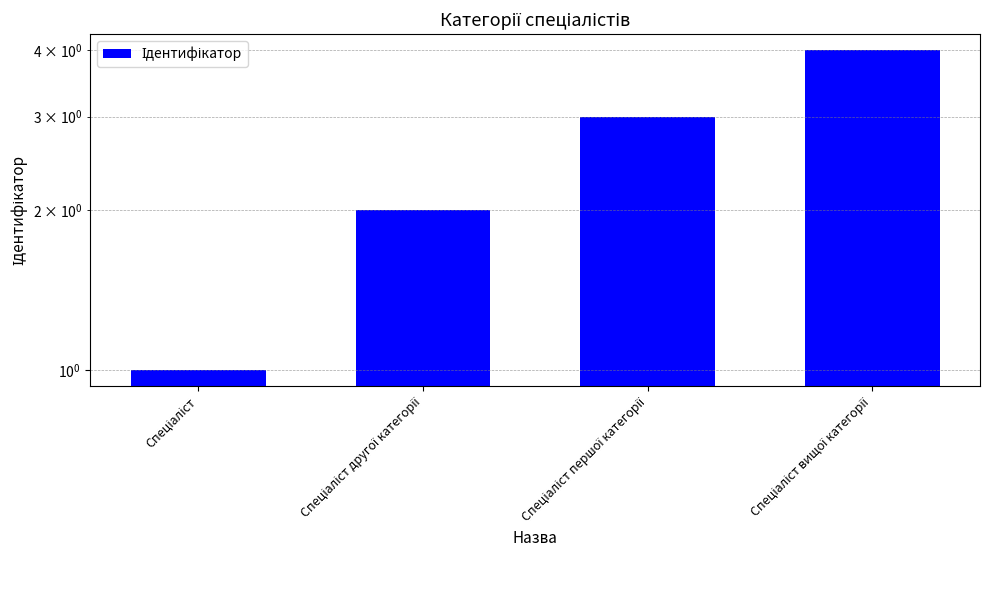

At which label is the value closest to 2?

Спеціаліст другої категорії